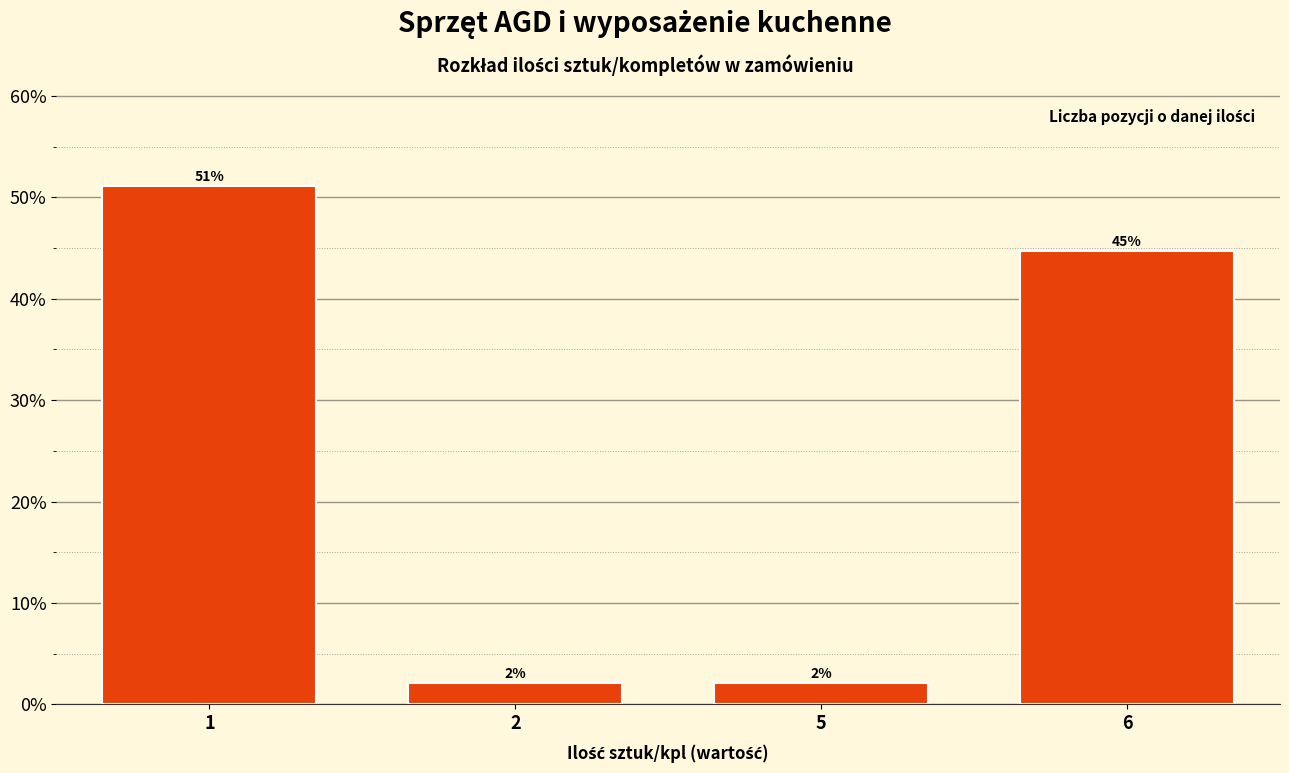

Are the bars horizontal?

No